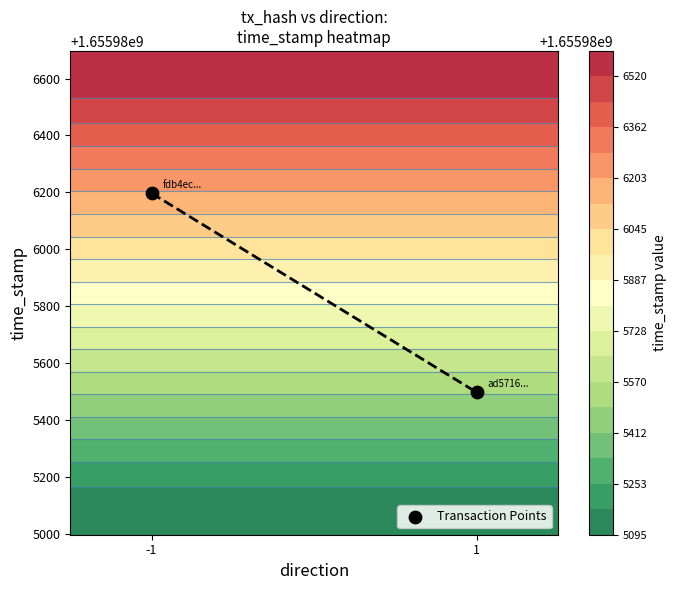

Is it true that ad57168dd6bbc59beb2109d7f0e29dedebf6210 equals 1 at direction?

True